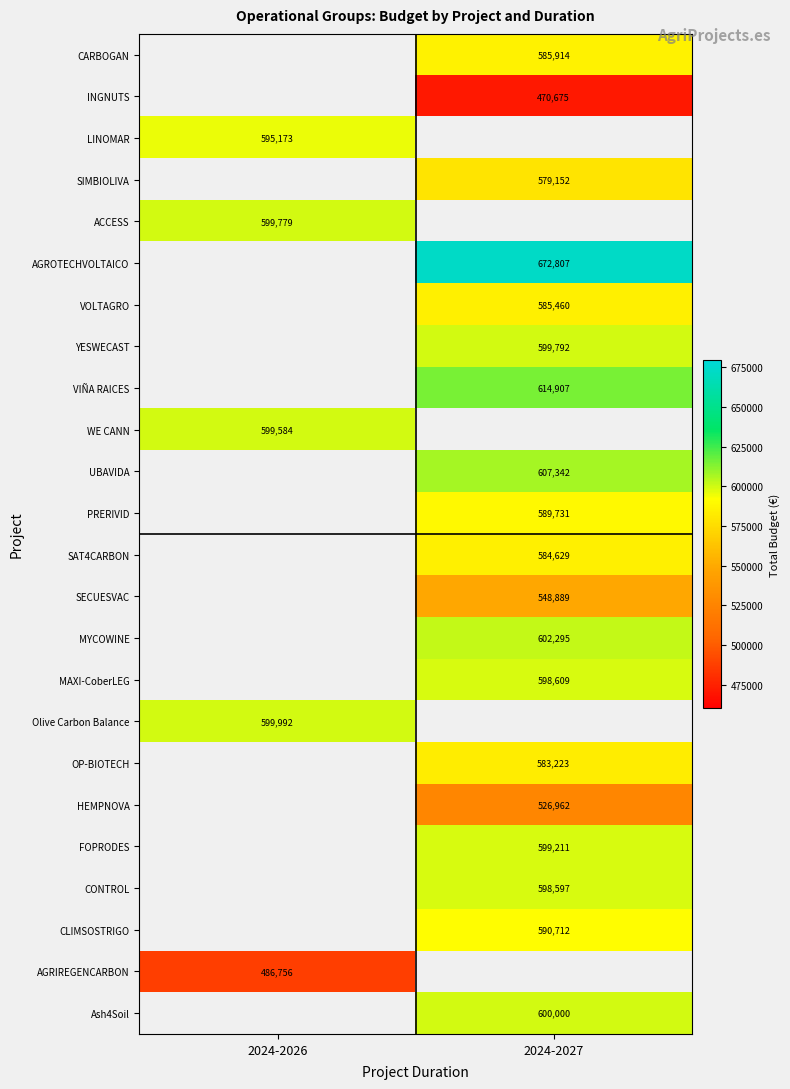

Is the value of UBAVIDA at 2024-2027 greater than the value of SECUESVAC at 2024-2027?

Yes